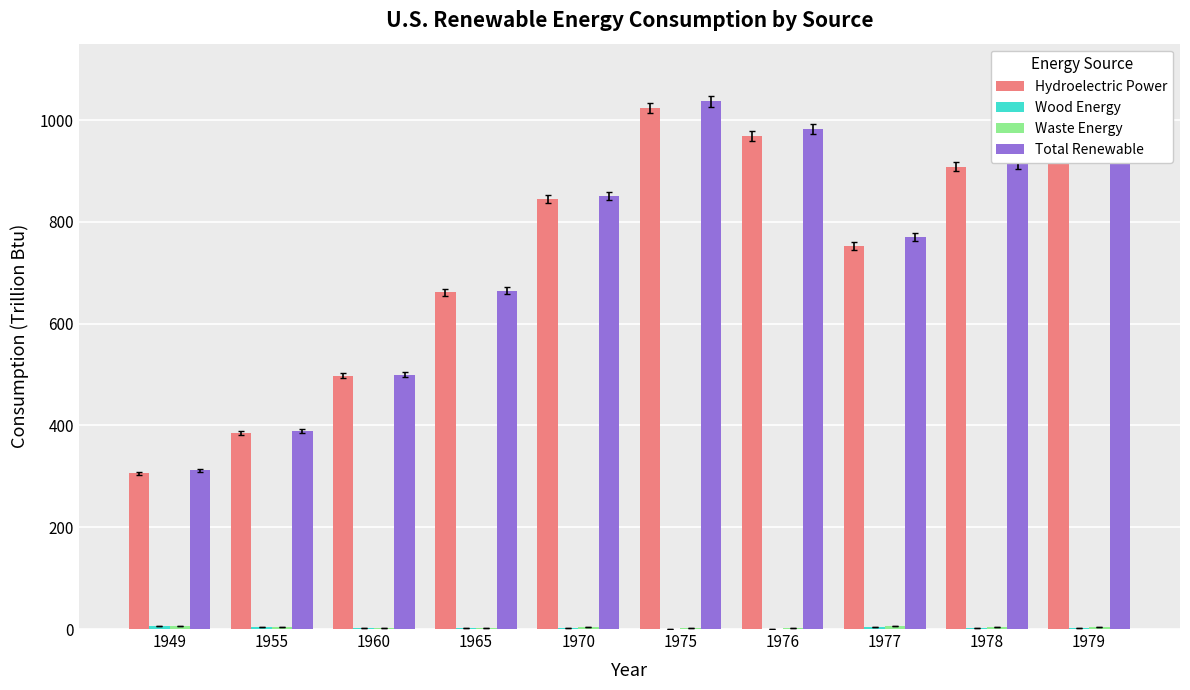

What is the greatest value displayed?

1036.8